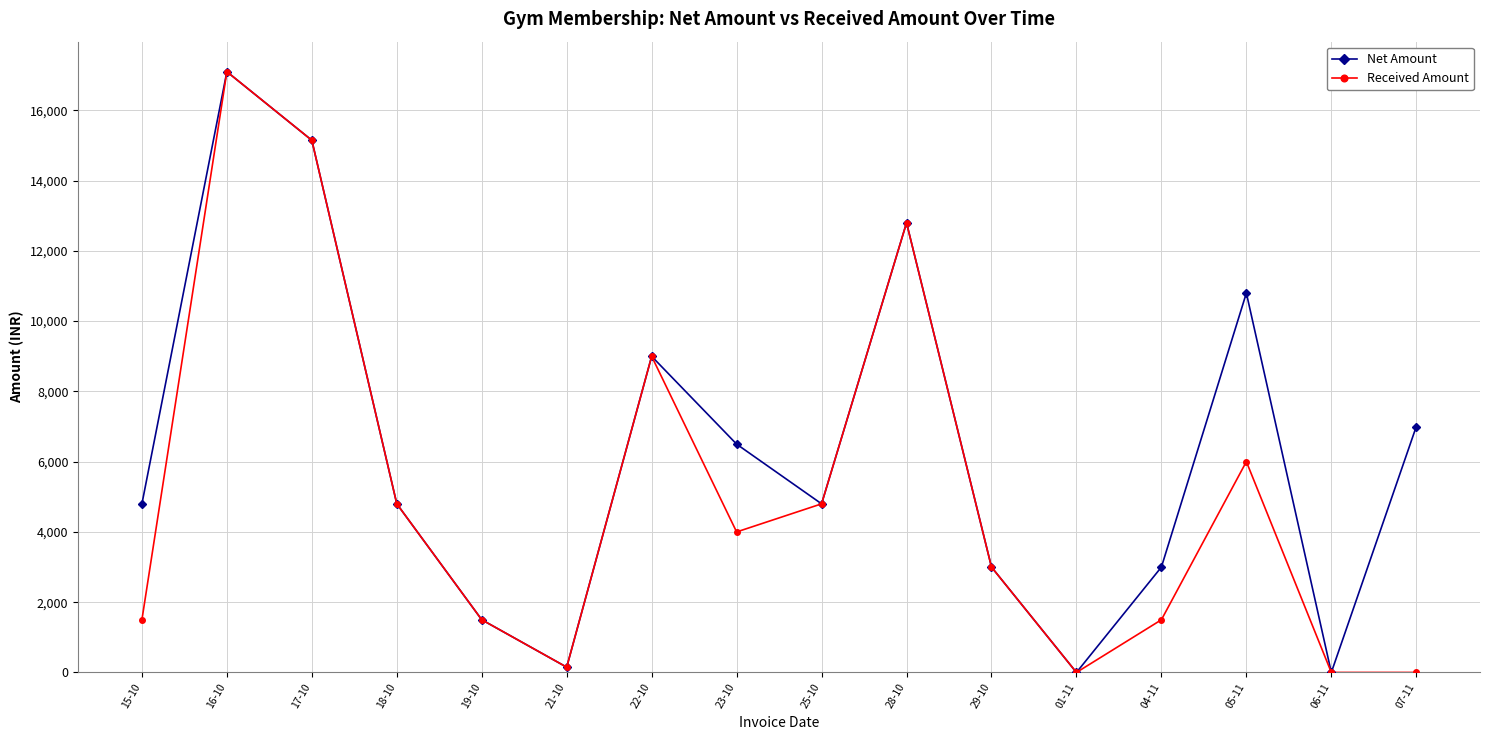

The value of Received Amount at 18-10 is 6886. True or false?

False